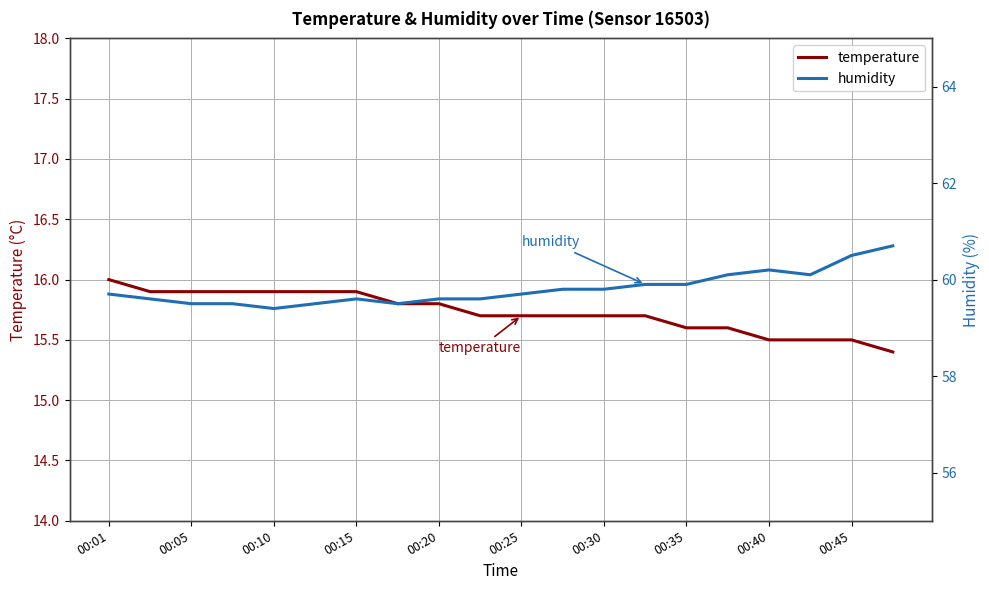

What is the highest value of the temperature series?

16.0